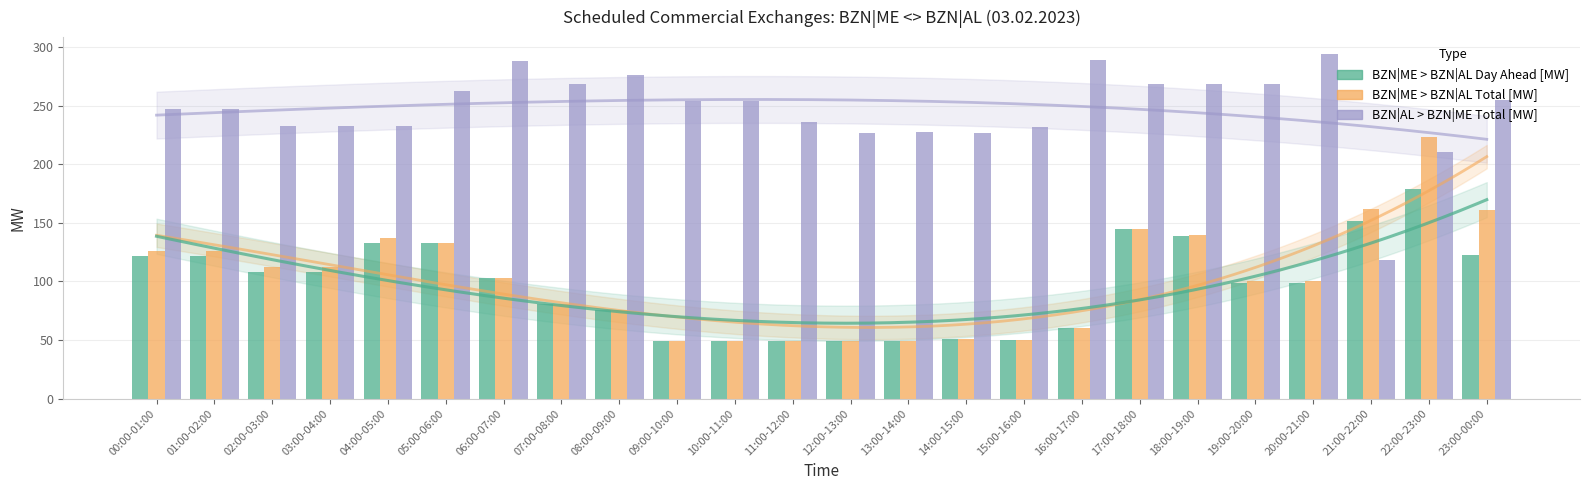

How many data points in BZN|ME > BZN|AL Total [MW] are above 103?

11